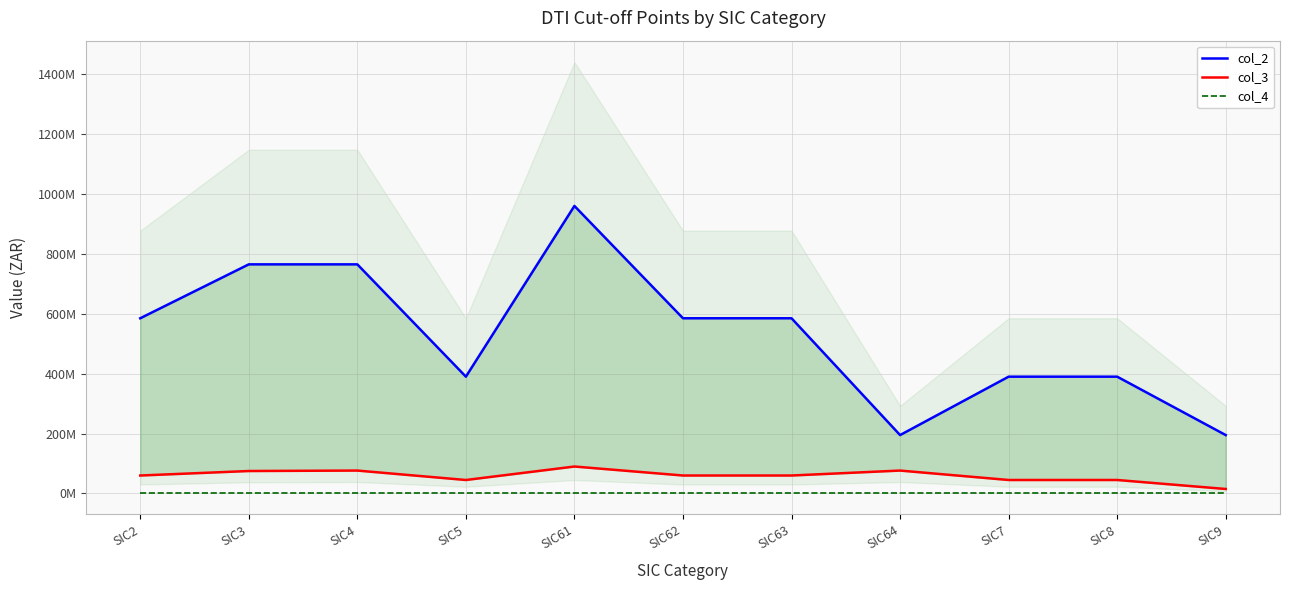

In col_2, how many points are higher than both neighbors (excluding endpoints)?

1